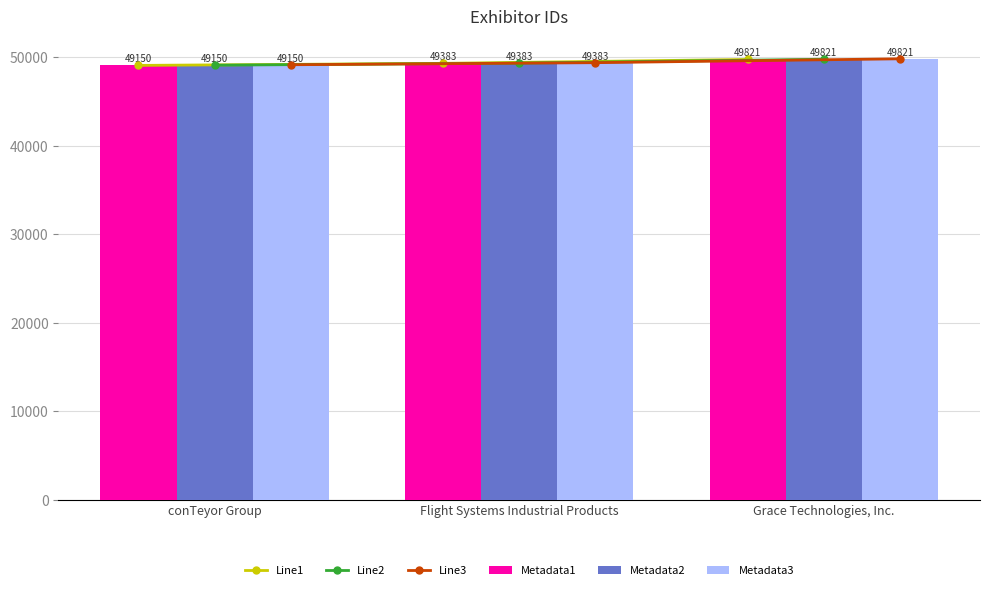

What position from the right is Grace Technologies, Inc.?

1